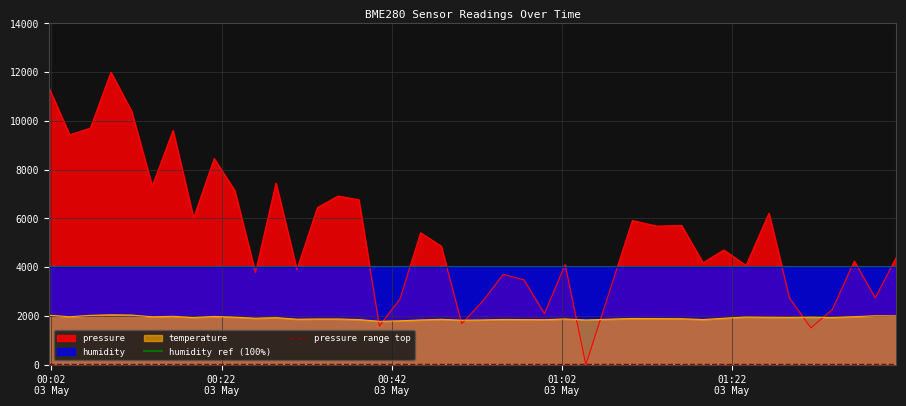

After their last crossing, which series has the higher values: temperature or pressure?

pressure